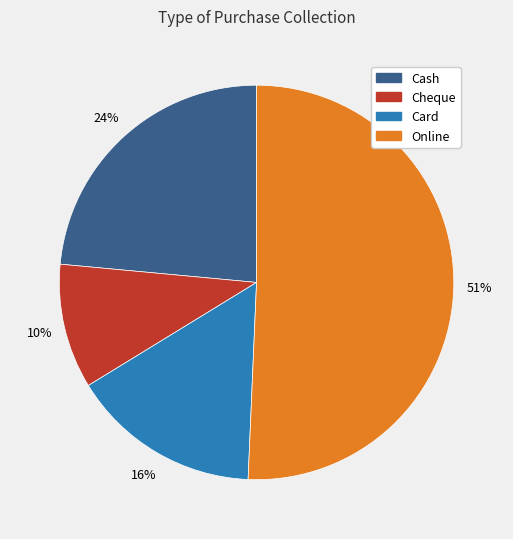

Does any single category account for the majority?

Yes